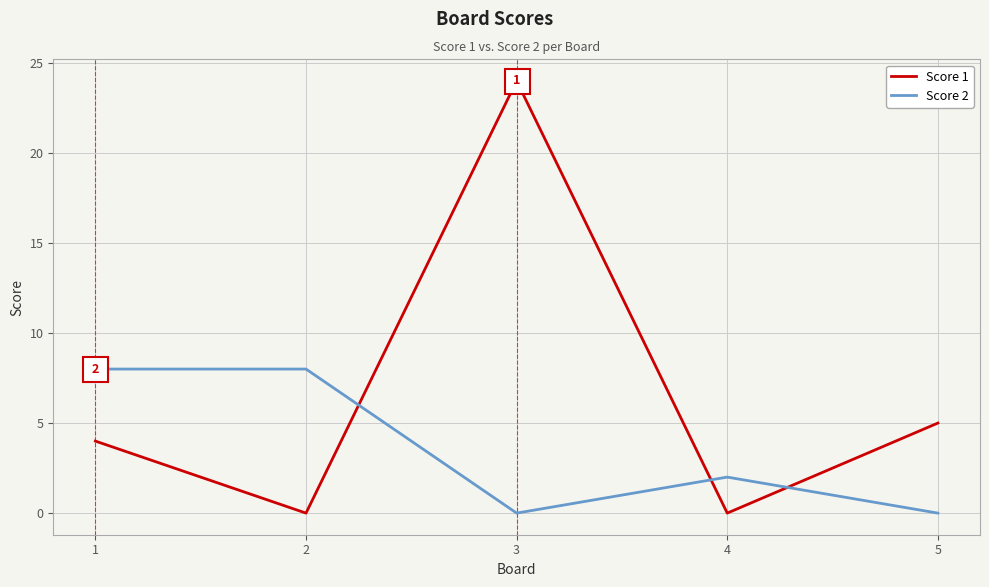

What are all the series names shown in the legend?

Score 1, Score 2